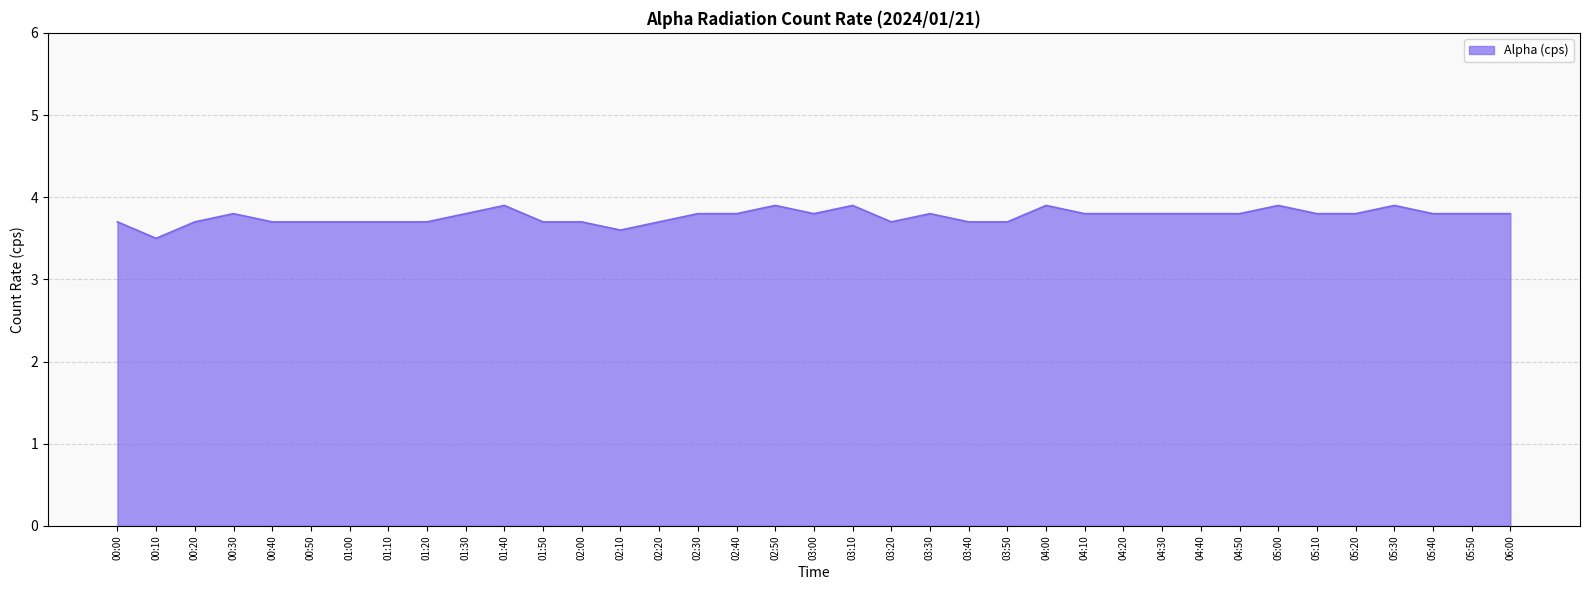

Between 00:40 and 05:00, which is larger?

05:00